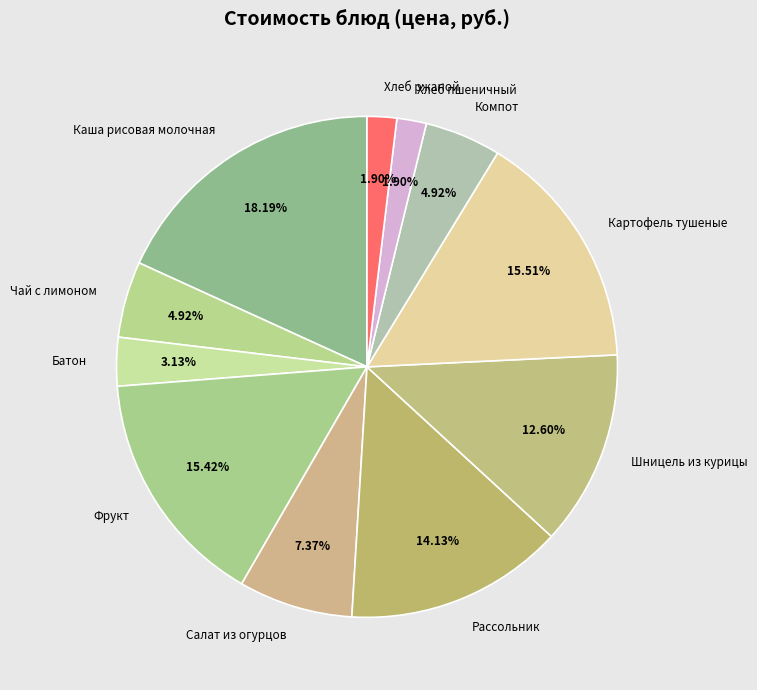

What is the total percentage of Каша рисовая молочная and Фрукт?

33.6%